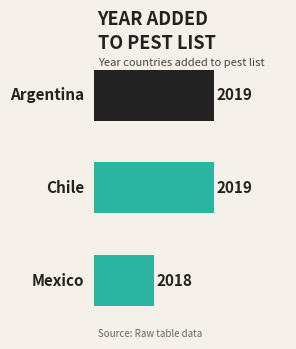

Does the chart contain any negative values?

No